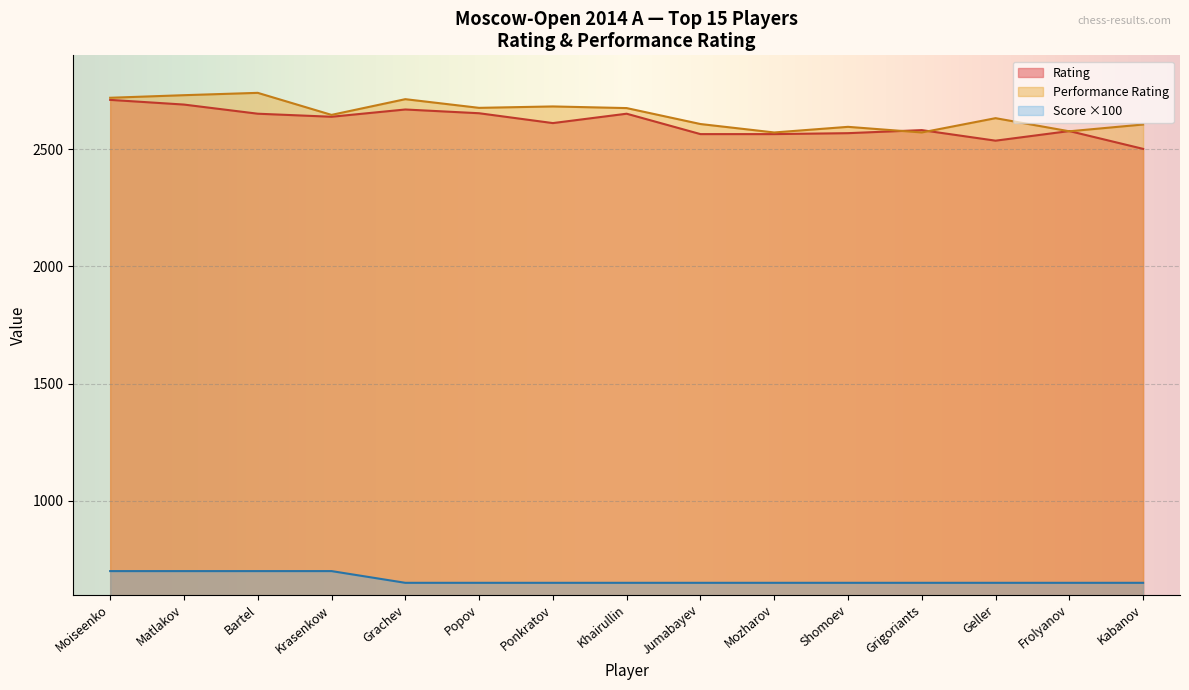

True or false: Score and Performance Rating cross at least once.

False